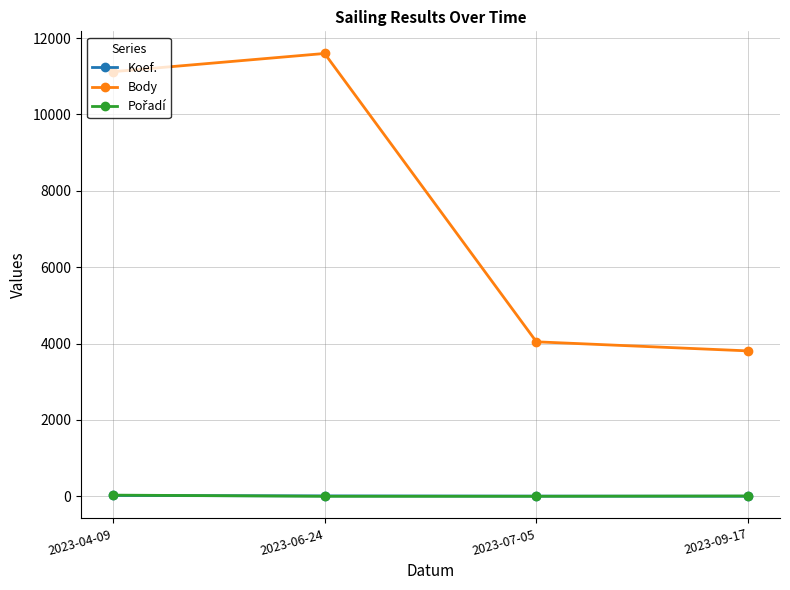

How many categories are shown in the chart?

4